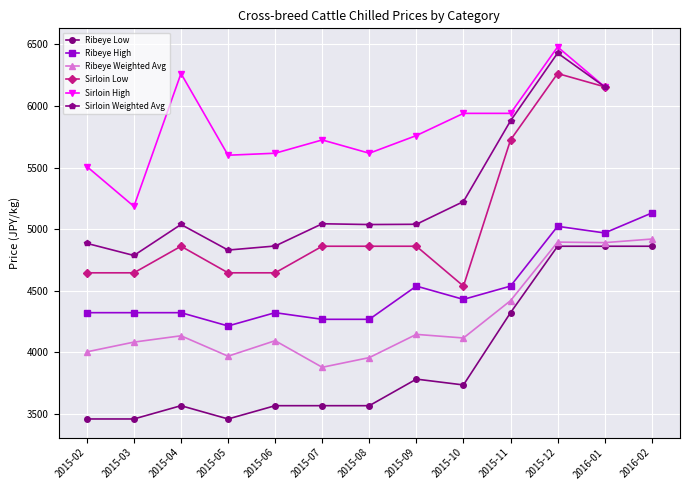

True or false: Ribeye High has more than 0 points higher than both neighbors.

True